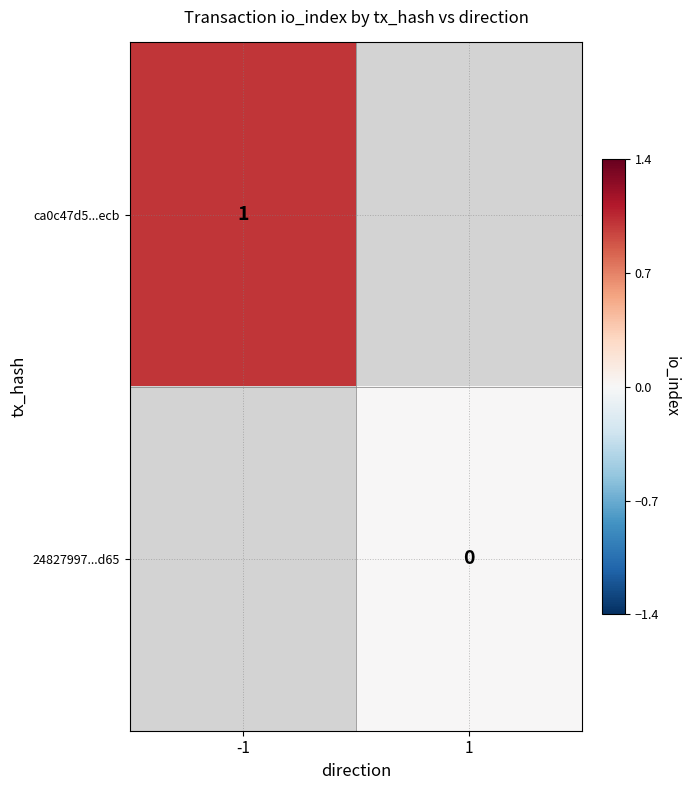

Is the value of 24827997...d65 at 1 greater than the value of ca0c47d5...ecb at -1?

No